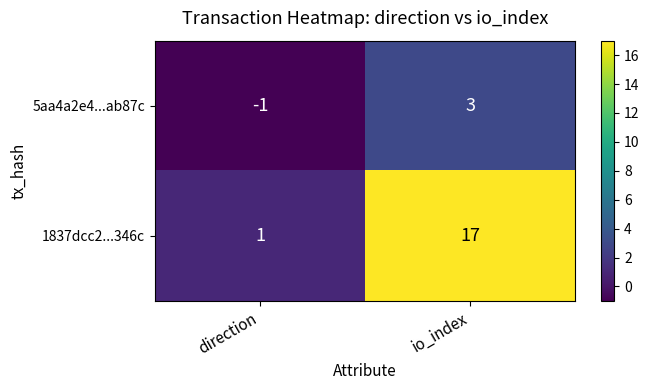

Count the number of data series in this chart.

2